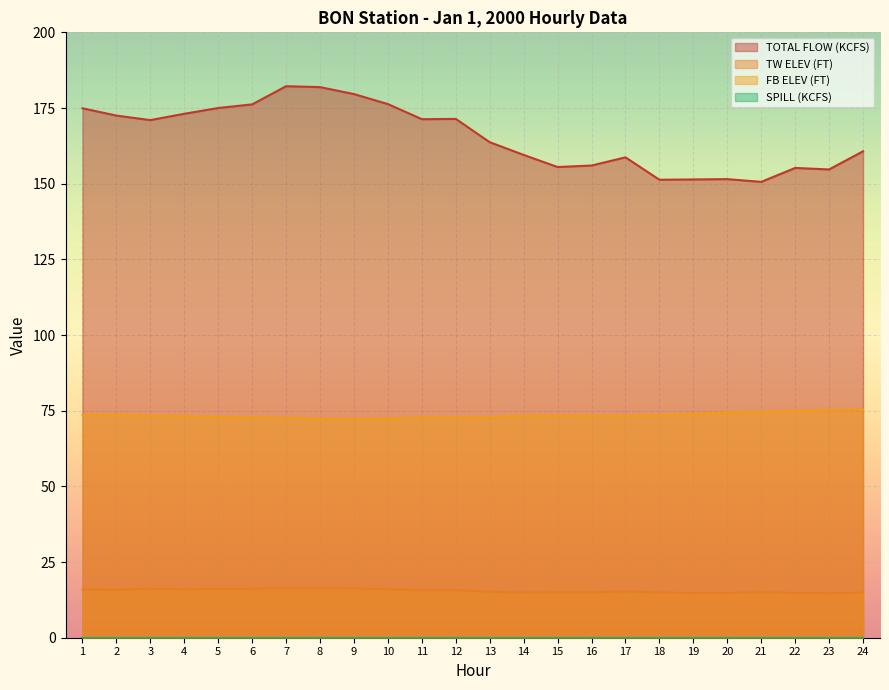

Reading right to left, extract all data points from this chart.

TOTAL FLOW (KCFS): 160.7	154.7	155.2	150.6	151.5	151.4	151.3	158.7	156.0	155.5	159.5	163.7	171.4	171.3	176.3	179.6	181.9	182.2	176.2	175.0	173.1	171.0	172.5	174.9
TW ELEV (FT): 14.9	14.7	14.8	15.0	14.8	14.8	14.9	15.3	15.0	15.0	14.9	15.2	15.7	15.7	16.0	16.3	16.5	16.5	16.2	16.1	16.0	16.2	15.8	16.0
FB ELEV (FT): 75.4	75.2	74.9	74.6	74.5	73.8	73.5	73.3	73.3	73.4	73.3	72.9	72.7	72.7	72.4	72.2	72.3	72.6	72.8	73.0	73.2	73.4	73.6	73.6